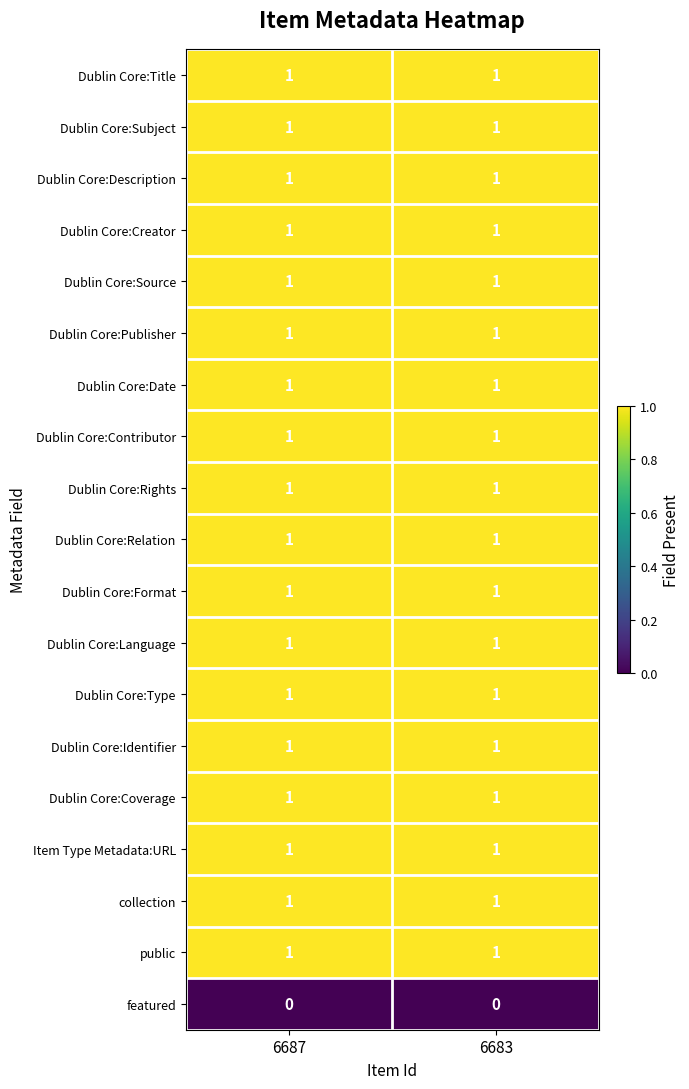

Count the number of categories in the chart.

2